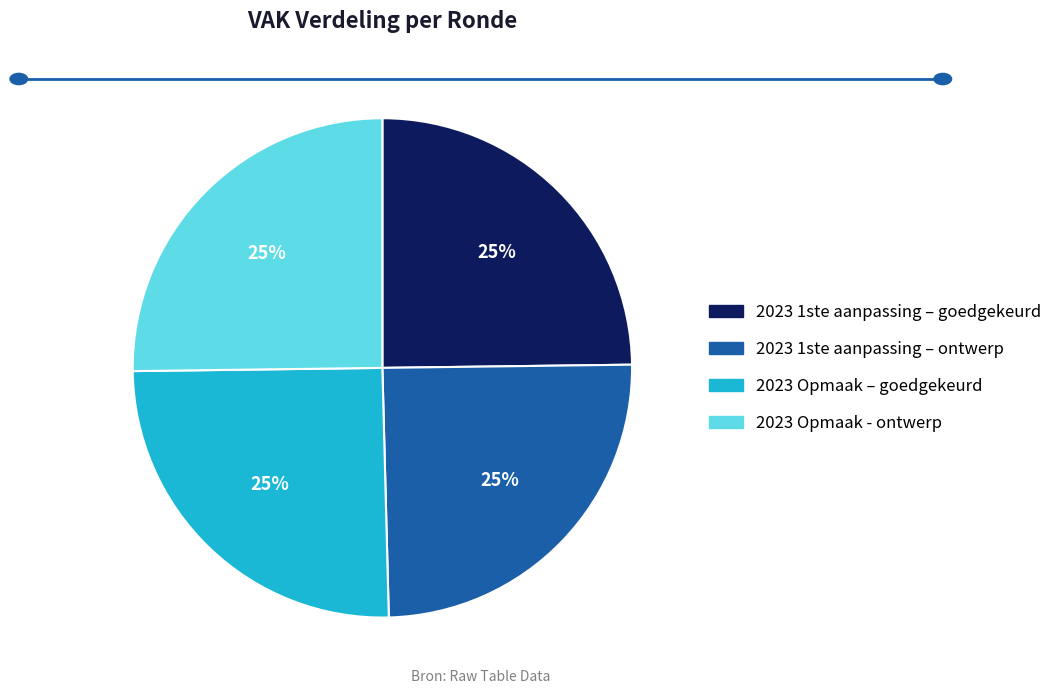

The 2023 1ste aanpassing – ontwerp slice represents 25% of the pie. True or false?

True